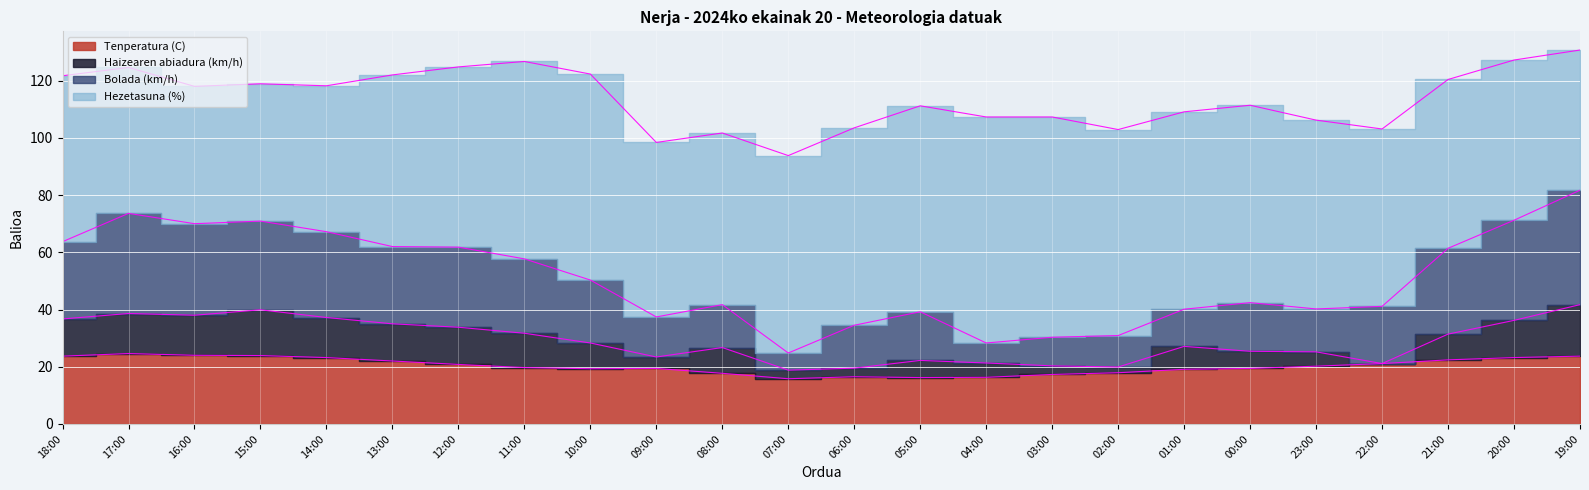

Which series changed the most between 16:00 and 01:00?

Bolada (km/h)